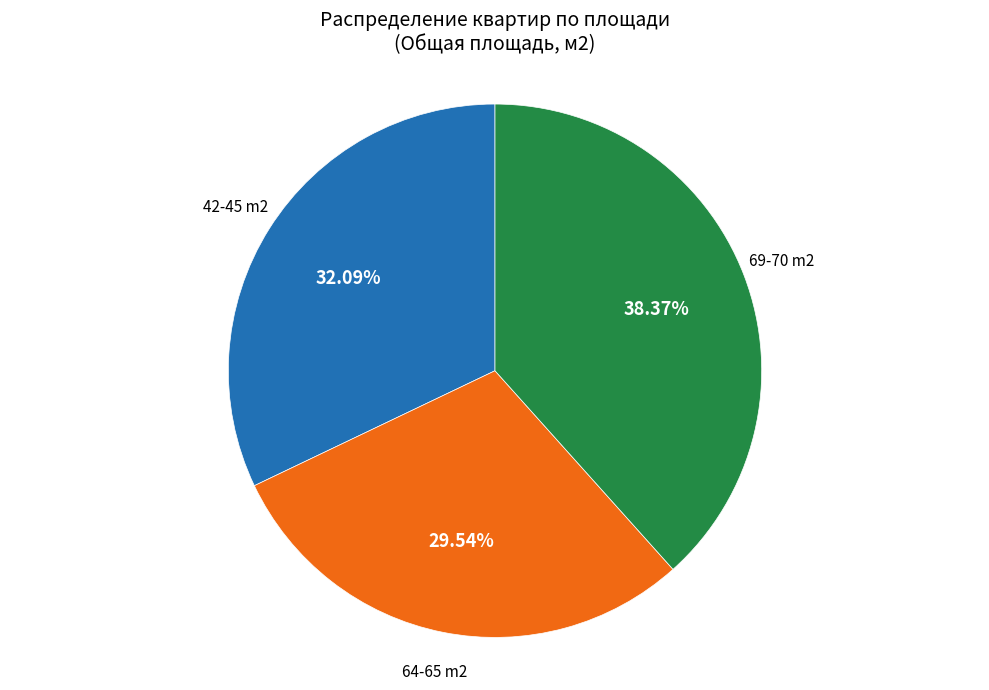

Do 69-70 m2 and 42-45 m2 together represent more than half of the pie?

Yes